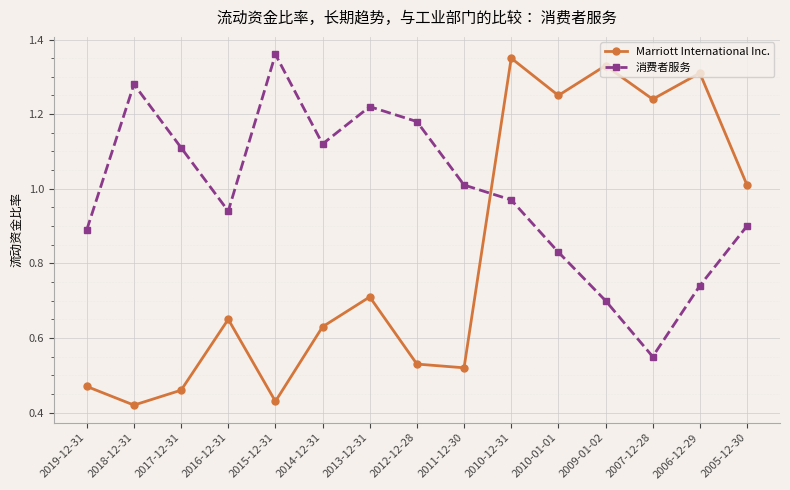

Where is the first local maximum for 消费者服务?

2018-12-31